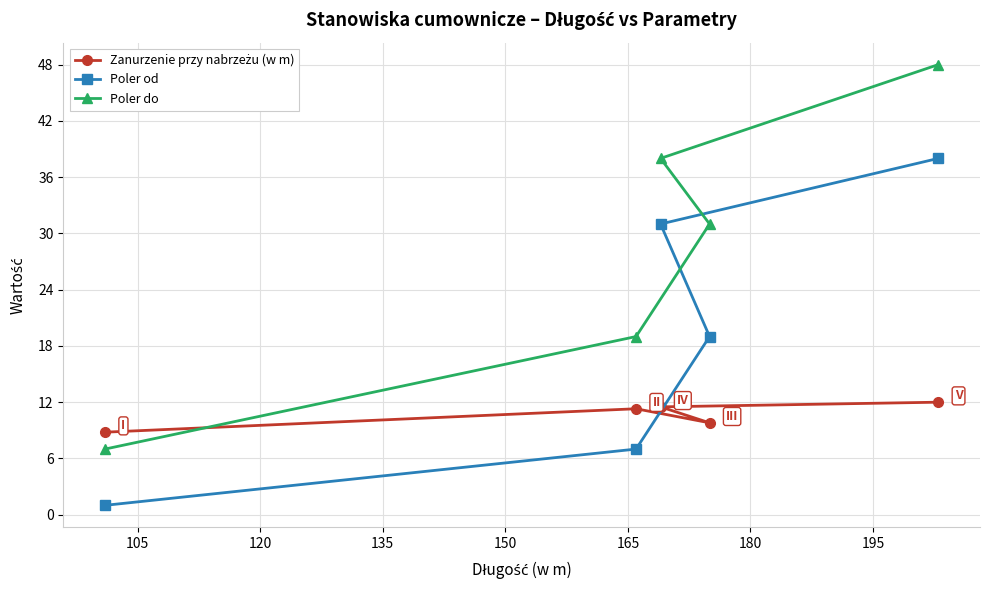

After their last crossing, which series has the higher values: Zanurzenie przy nabrzeżu (w m) or Poler do?

Poler do